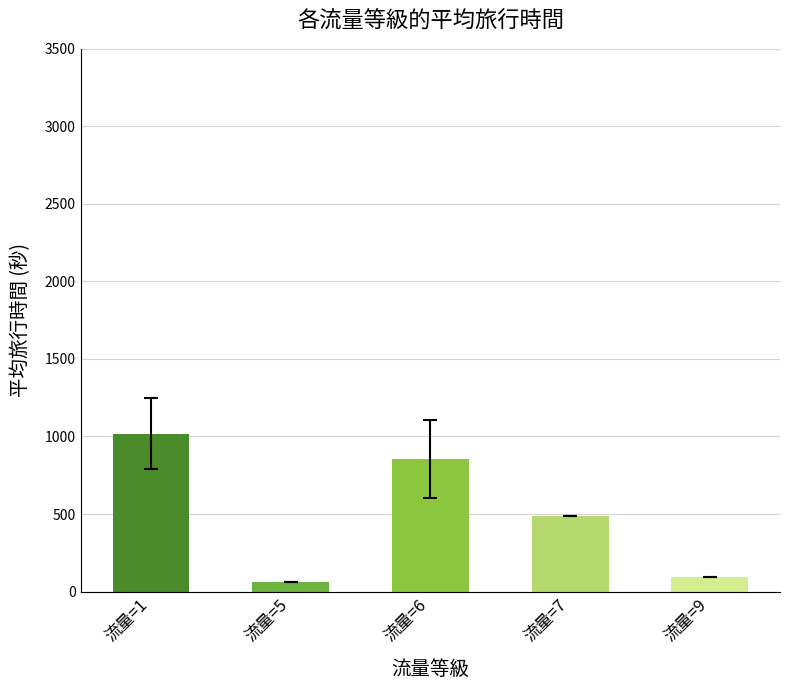

True or false: the data shows 487.0 at 流量=7.

True